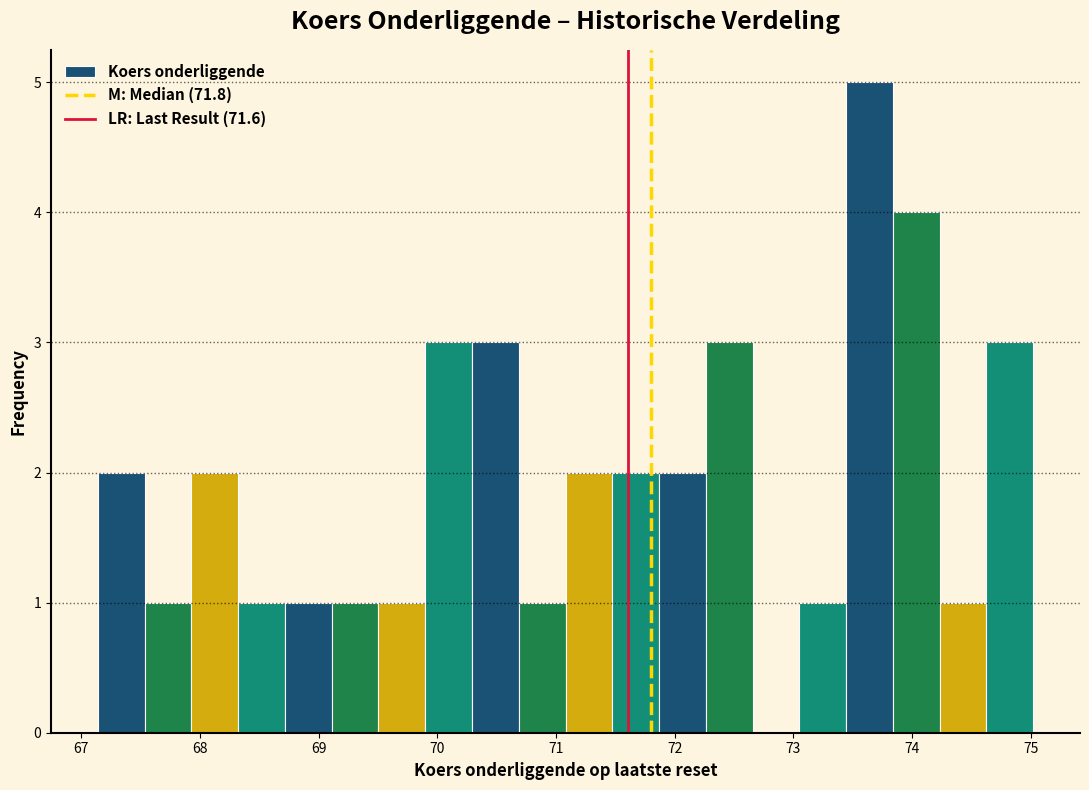

Around what value on the x-axis is the tallest bar? Give the approximate position of its centre, as read against the axis.

73.6